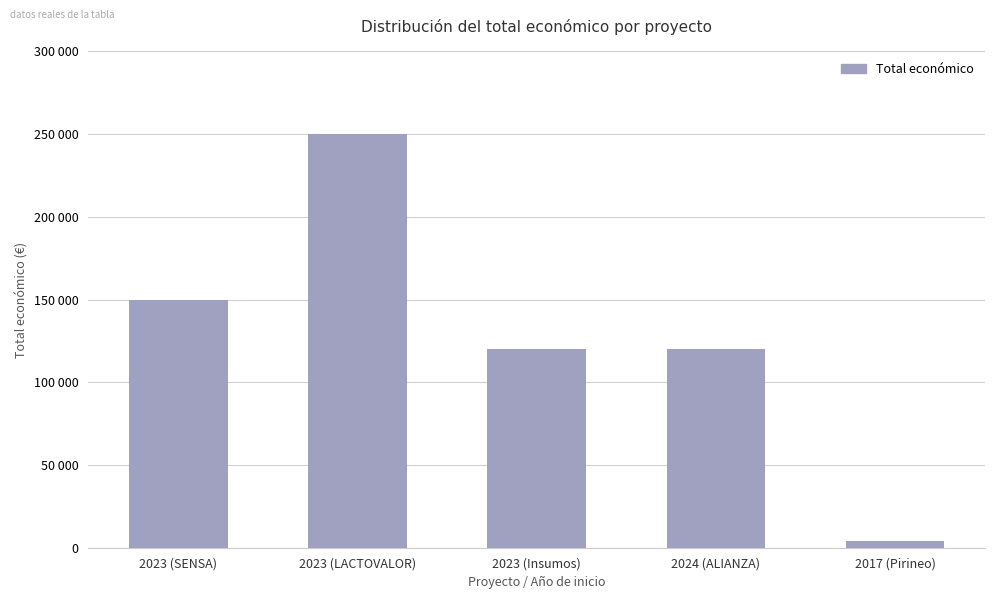

Where is the data nearest to the value 127160?

2024 (ALIANZA)